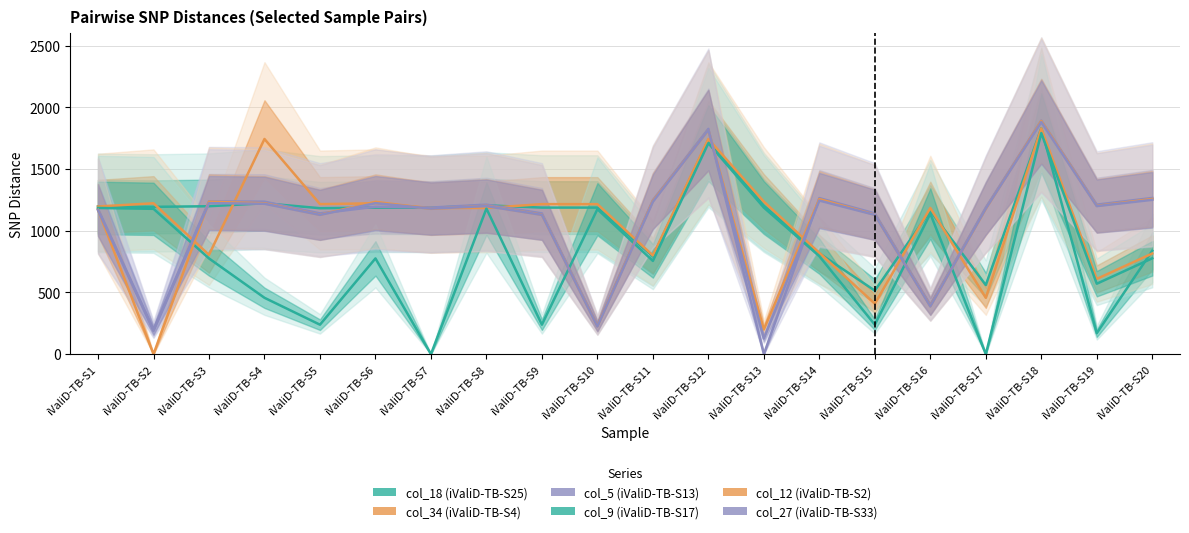

At which category is the sum across all series the highest?

iValiD-TB-S18